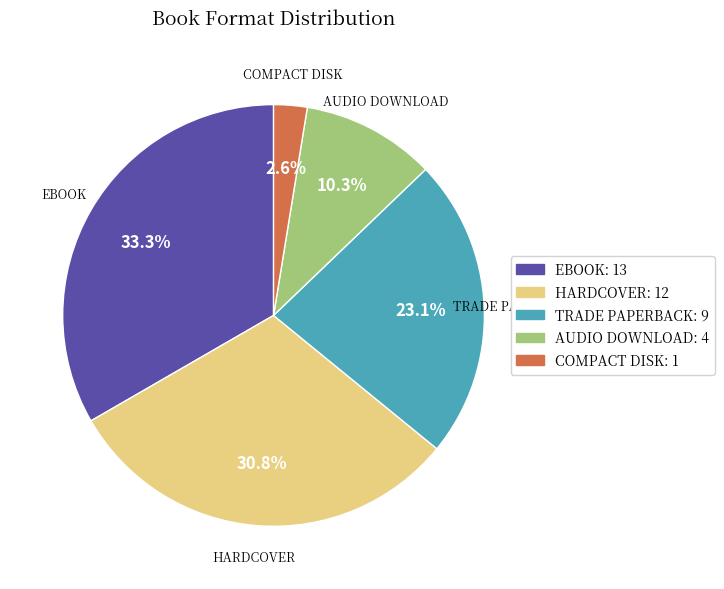

Is there a majority slice in this chart?

No